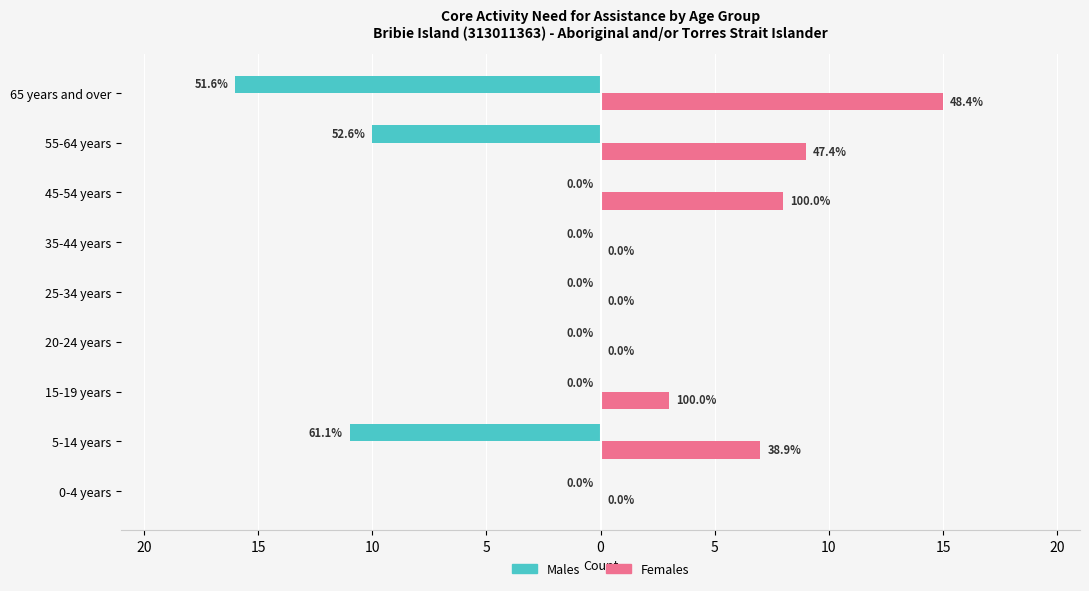

What are all the series names shown in the legend?

Males, Females